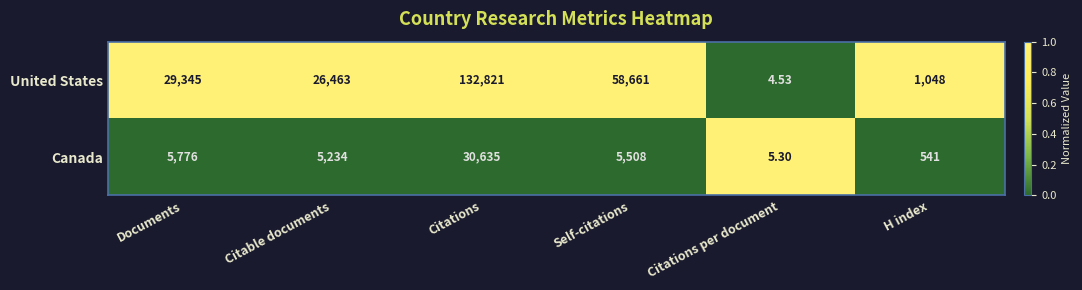

Count the number of data series in this chart.

2